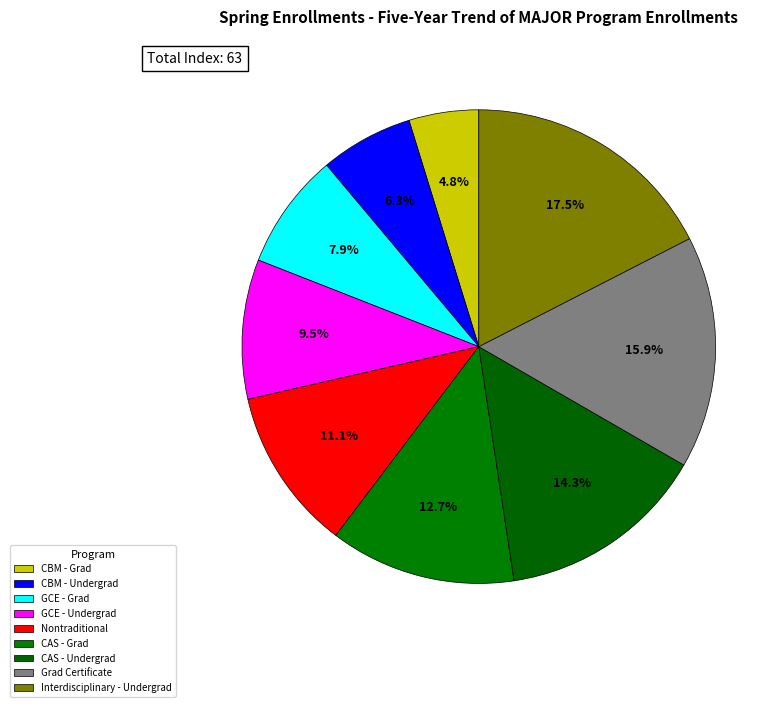

How many segments does this pie chart have?

9